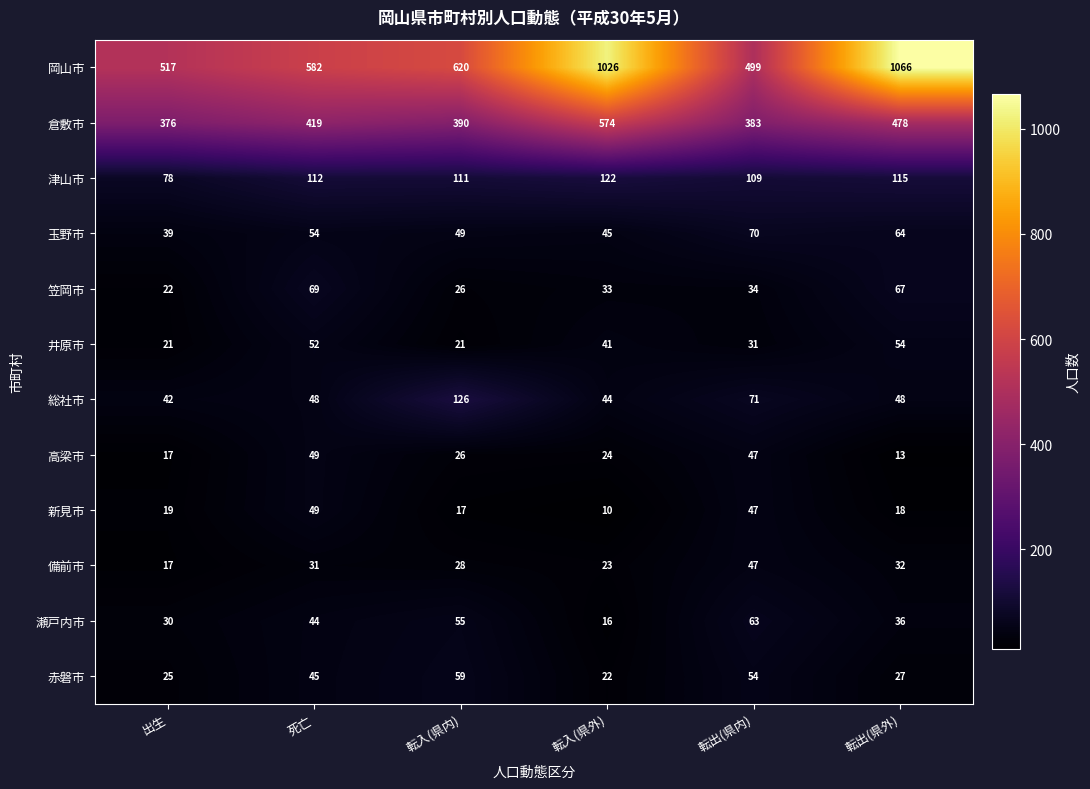

What is the total value across all series at 転入(県内)?

1528